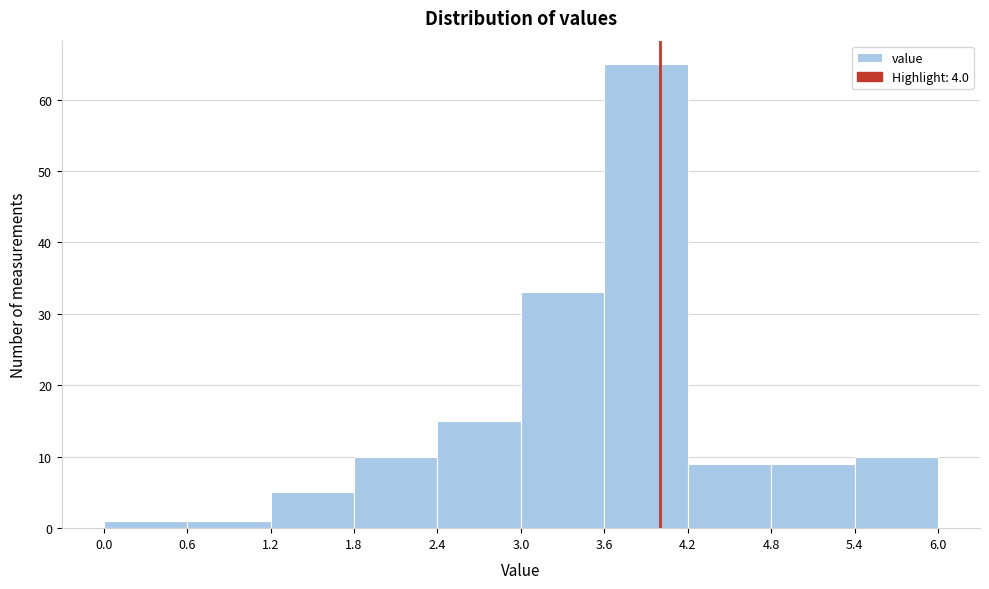

How tall is the bar that spans 1.8 to 2.4 on the x-axis? The values are not printed on the chart, so give them approximately, as read against the axis.

10